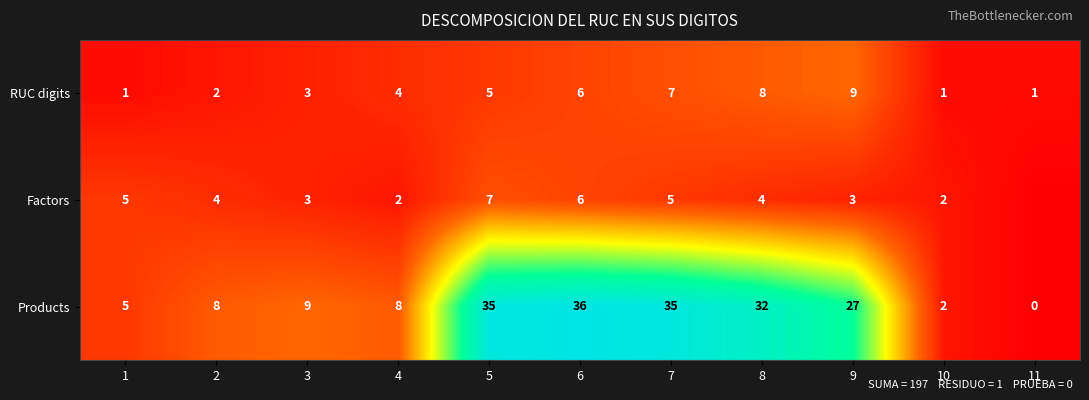

Between 4 and 1, which is larger?

4